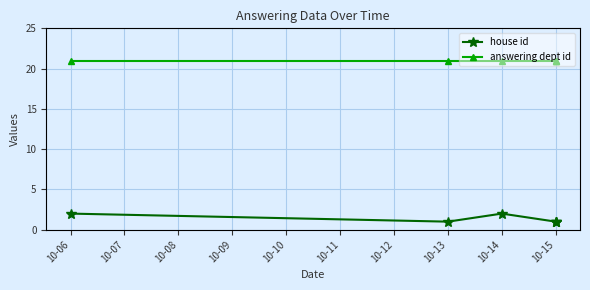

True or false: answering dept id has a value of 33 at 10-13.

False